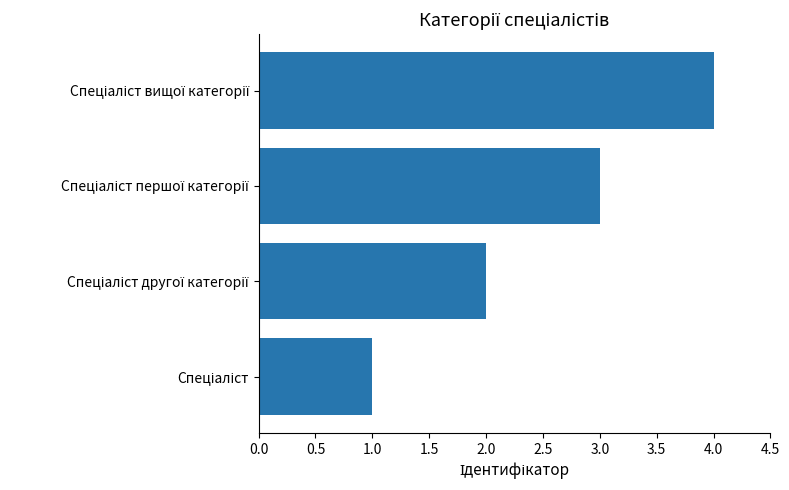

What is the difference between the maximum and minimum values?

3